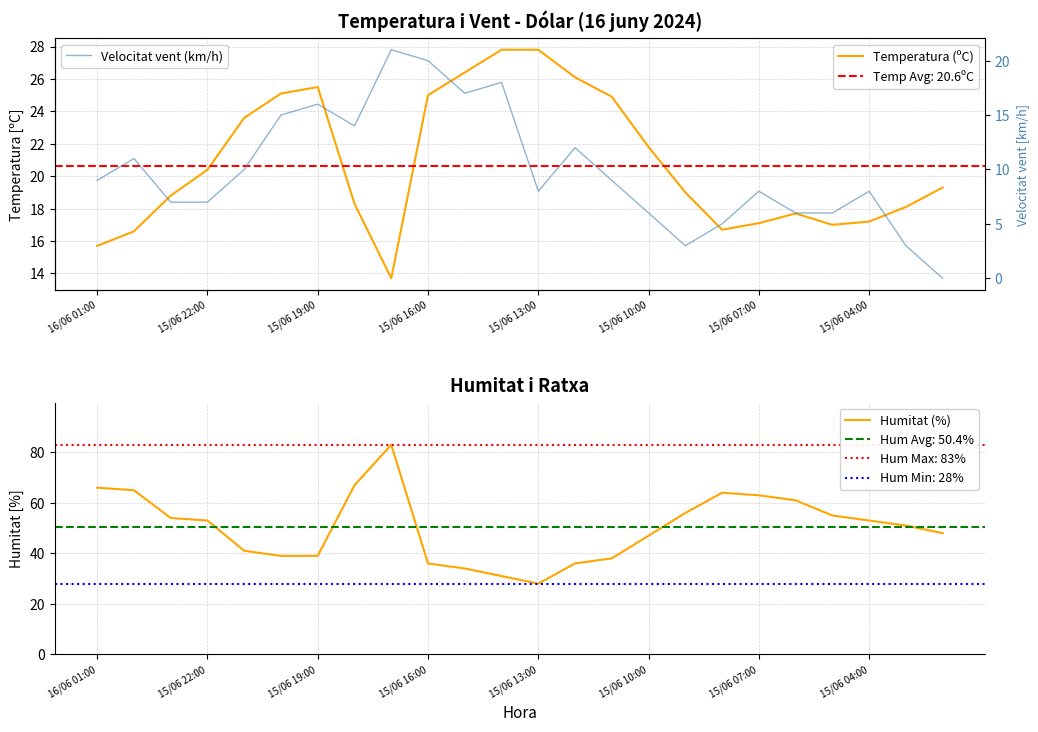

What is the value of the Velocitat vent (km/h) point at the 14th from the left?

12.0